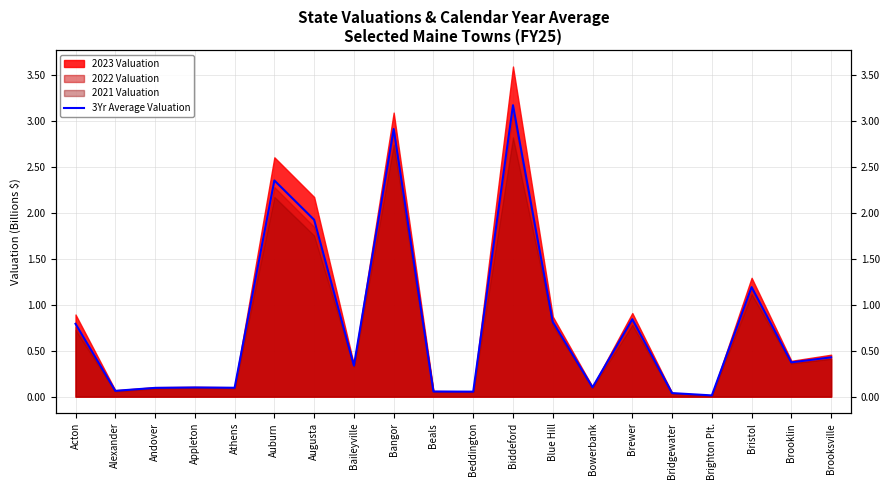

How many lines are shown in the chart?

1